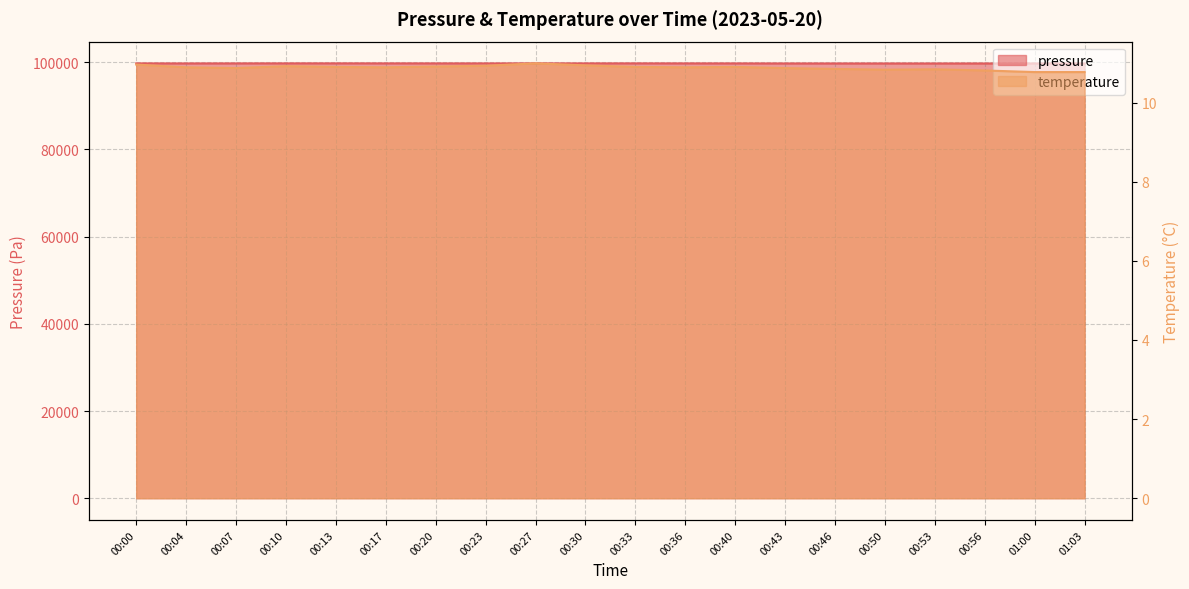

Where is the first local maximum for pressure?

00:13